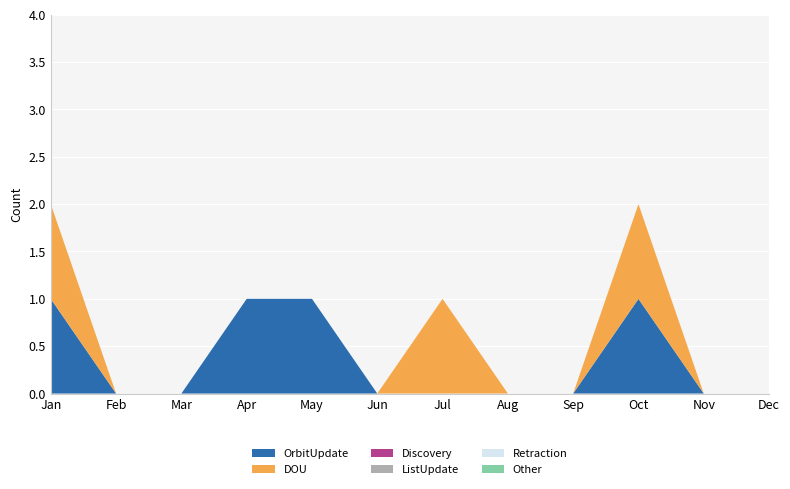

Reading left to right, what are all the values shown in this chart?

OrbitUpdate: 1	0	0	1	1	0	0	0	0	1	0	0
DOU: 1	0	0	0	0	0	1	0	0	1	0	0
Discovery: 0	0	0	0	0	0	0	0	0	0	0	0
ListUpdate: 0	0	0	0	0	0	0	0	0	0	0	0
Retraction: 0	0	0	0	0	0	0	0	0	0	0	0
Other: 0	0	0	0	0	0	0	0	0	0	0	0